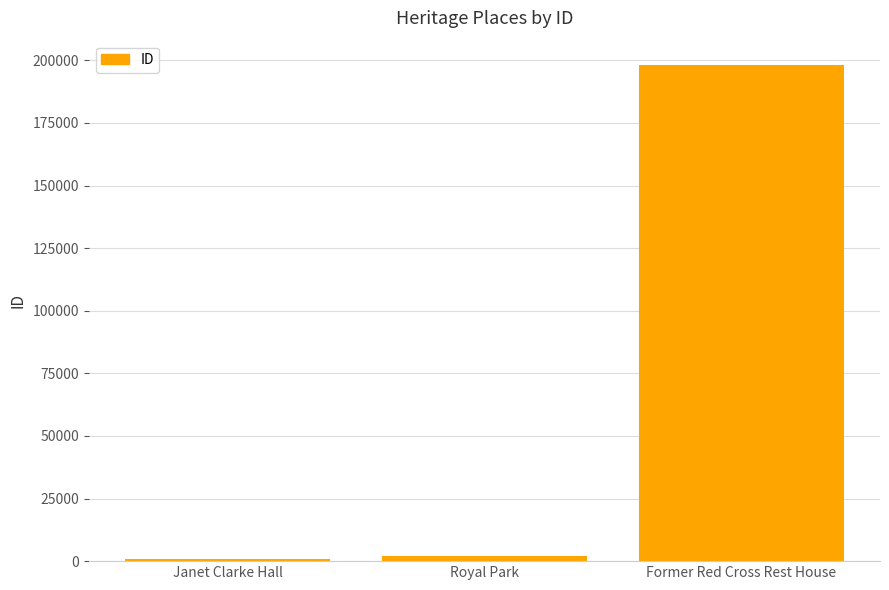

Is it true that the value at Former Red Cross Rest House is 197957?

True